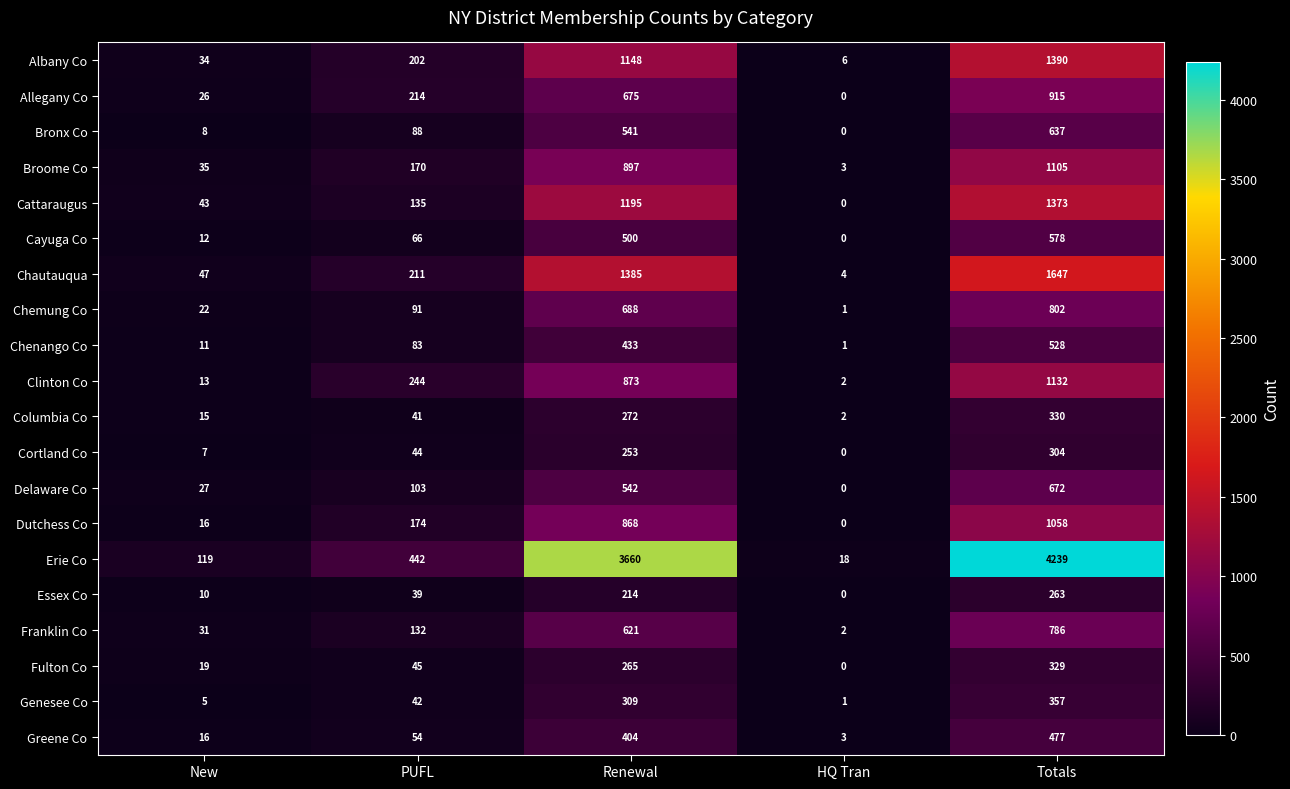

Which series has the largest range (max minus min)?

Erie Co